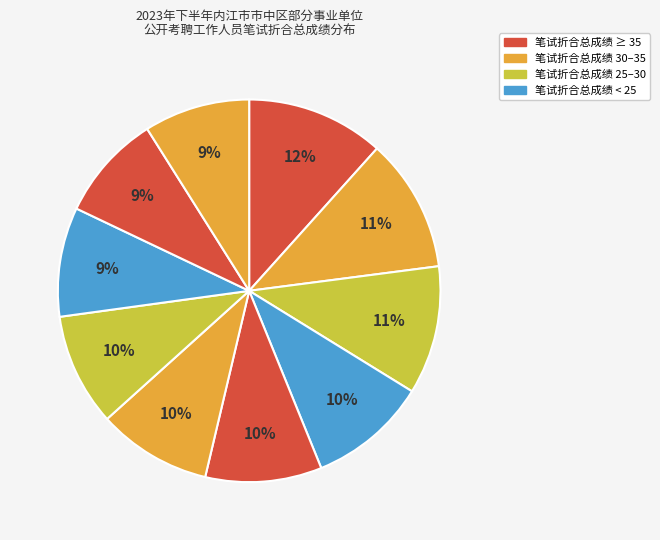

Count the number of slices in the pie.

10